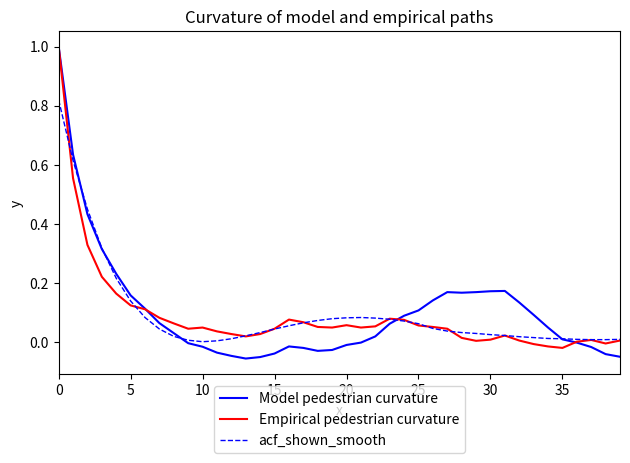

What is the greatest value displayed?

1.0